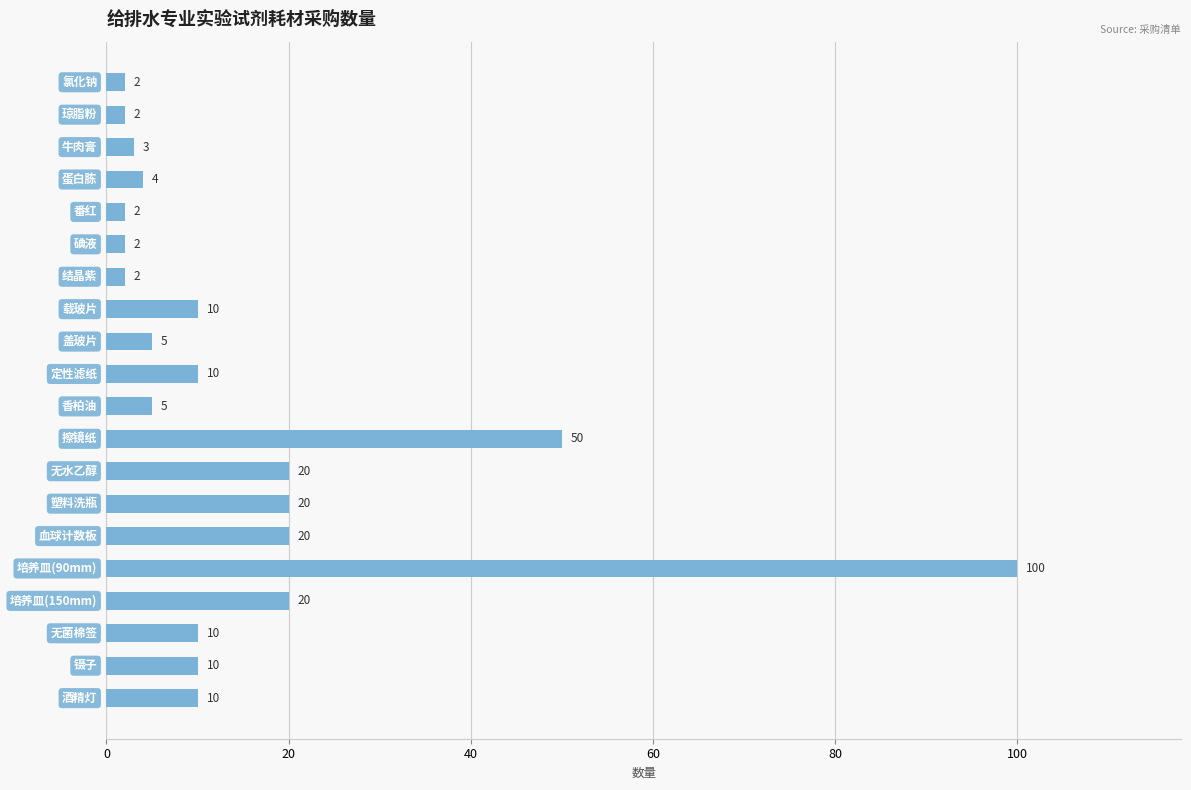

What is the maximum value shown in the chart?

100